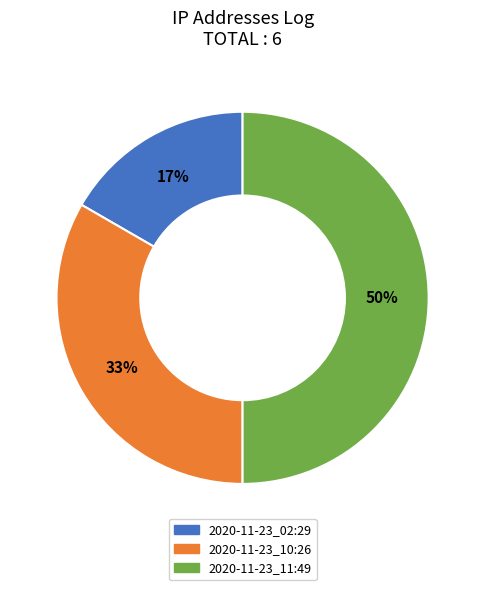

To the nearest percent, what portion does 2020-11-23_02:29 represent?

17%